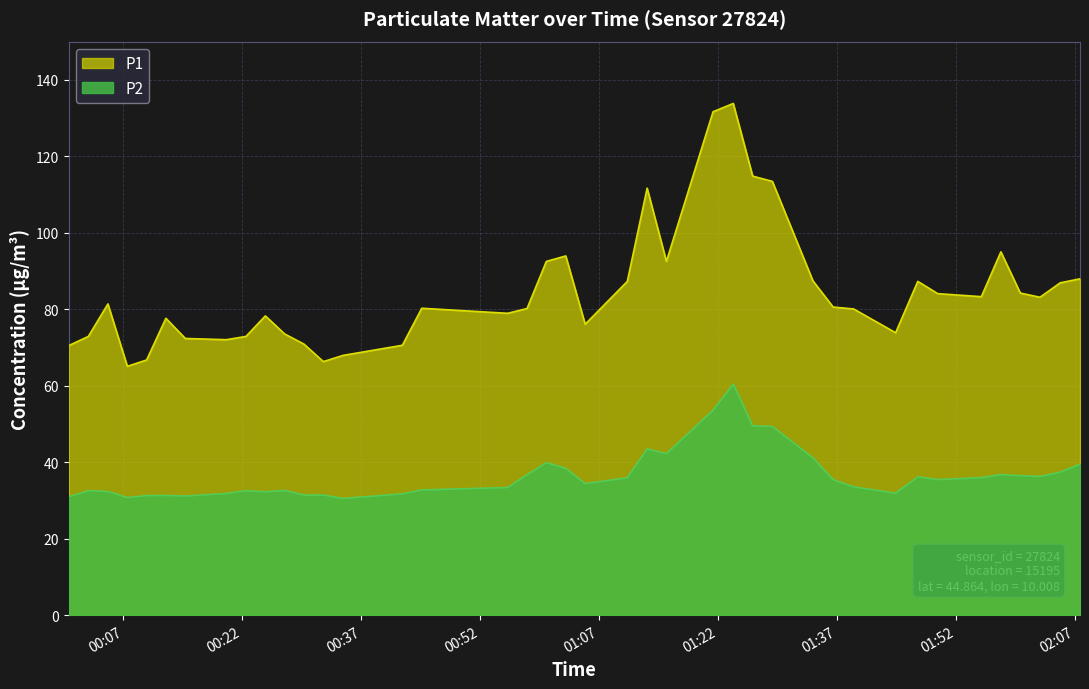

Reading right to left, extract all data points from this chart.

P1: 88.0	86.9	83.1	84.2	95.0	83.3	84.1	87.3	73.8	80.1	80.6	87.4	113.4	114.8	133.8	131.6	92.5	111.7	87.3	76.1	93.9	92.5	80.2	78.9	80.2	70.6	67.9	66.3	70.9	73.5	78.2	72.9	72.0	72.3	77.6	66.7	65.1	81.4	72.9	70.5
P2: 39.5	37.4	36.3	36.5	36.8	36.0	35.5	36.1	31.9	33.5	35.5	41.2	49.3	49.5	60.4	53.6	42.2	43.5	35.9	34.4	38.4	39.9	36.7	33.4	32.8	31.7	30.5	31.4	31.4	32.6	32.3	32.5	31.8	31.1	31.3	31.3	30.8	32.4	32.5	30.9